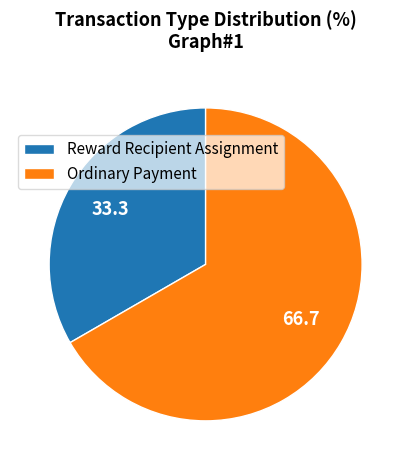

Do Reward Recipient Assignment and Ordinary Payment together represent more than half of the pie?

Yes